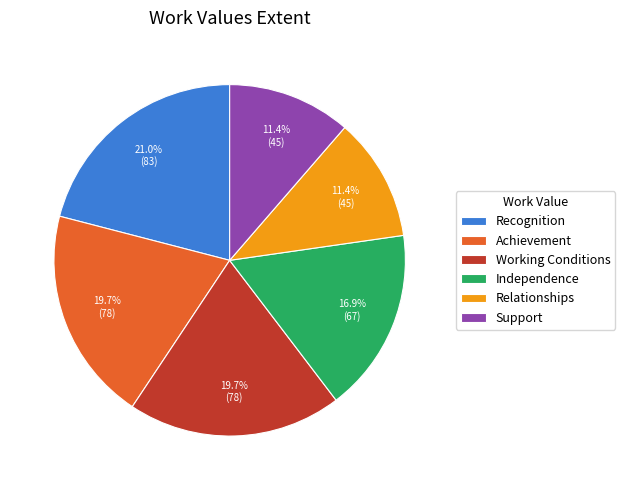

To the nearest percent, what is the average slice percentage?

17%